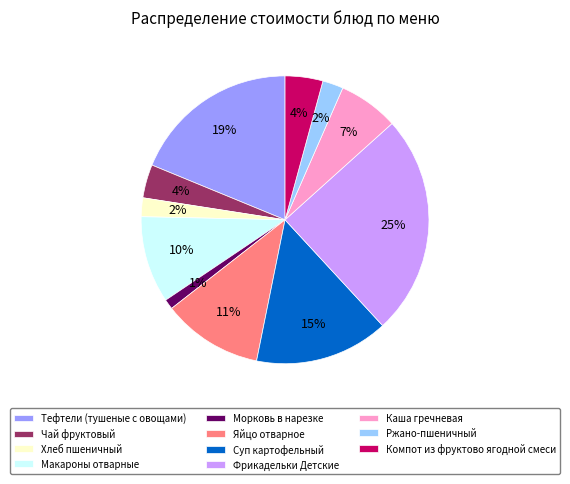

To the nearest percent, what percentage of the pie is Фрикадельки Детские?

25%